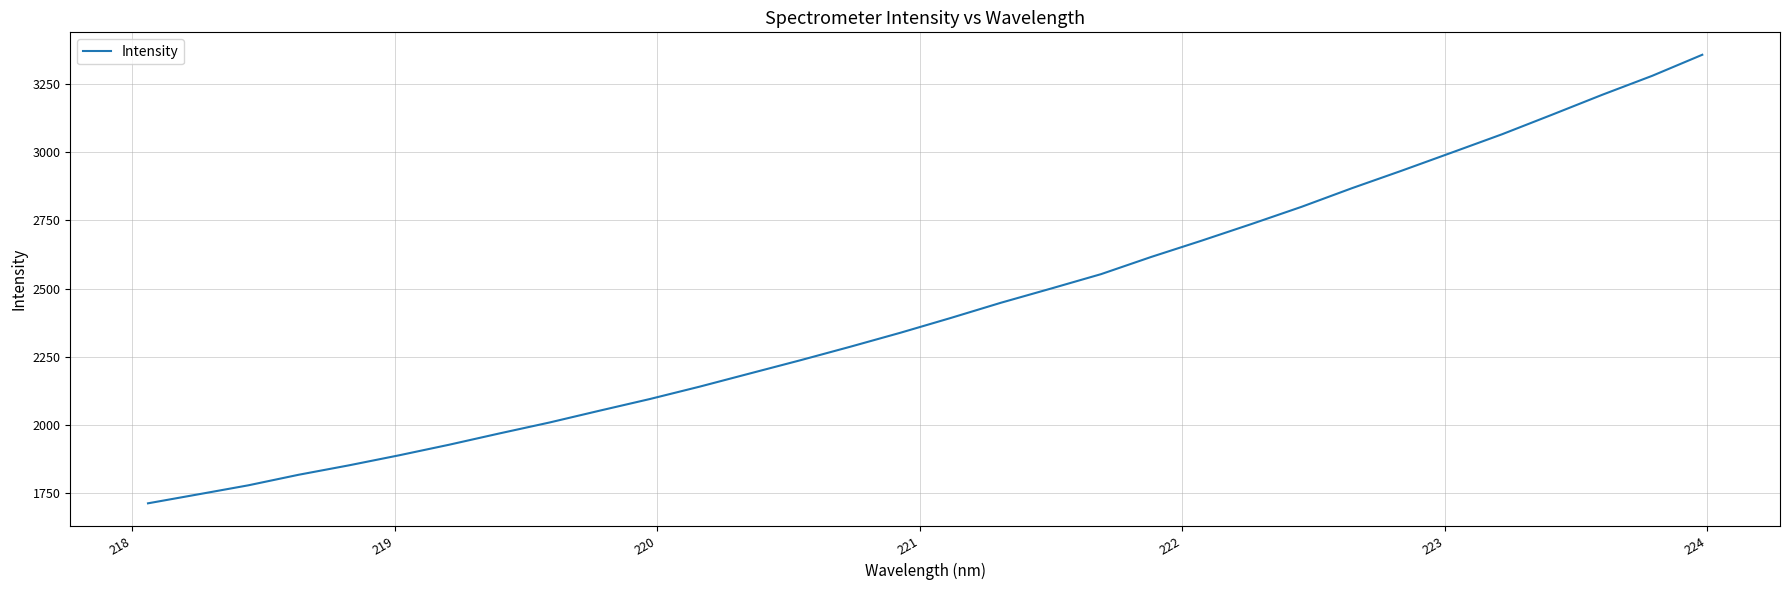

Reading right to left, what are all the values shown in this chart?

3355.9	3278.9	3209.2	3136.5	3064.8	2998.0	2931.6	2867.1	2799.3	2736.3	2675.1	2615.8	2552.9	2500.0	2448.0	2392.3	2338.4	2287.2	2237.5	2189.5	2141.3	2095.6	2053.0	2009.7	1969.6	1928.3	1889.5	1852.7	1818.3	1779.8	1746.7	1713.8